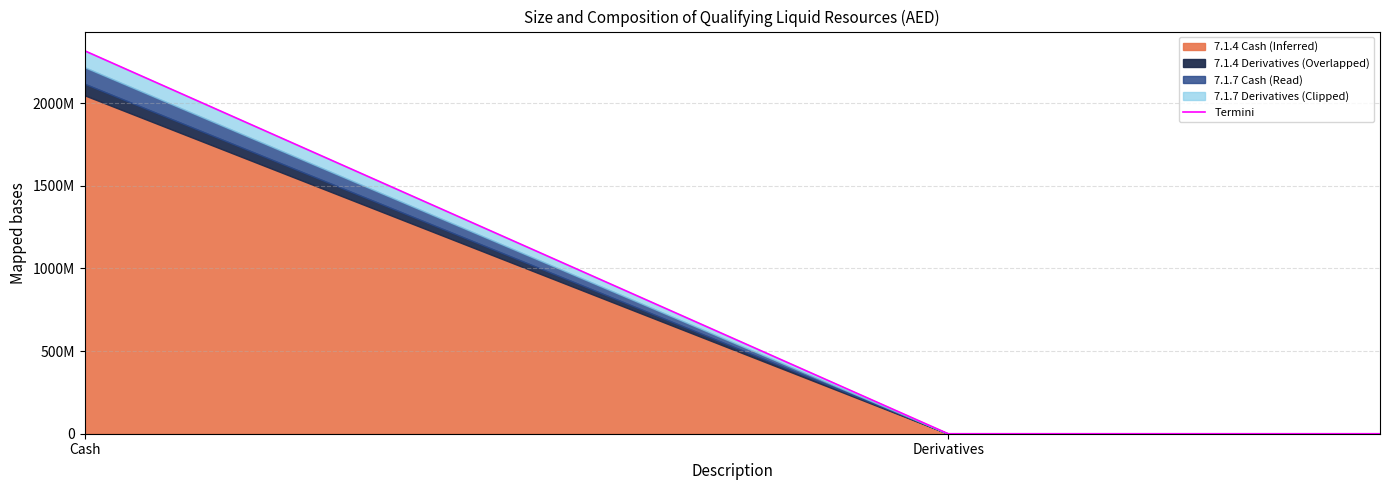

What is the sum of all values?

3474945678